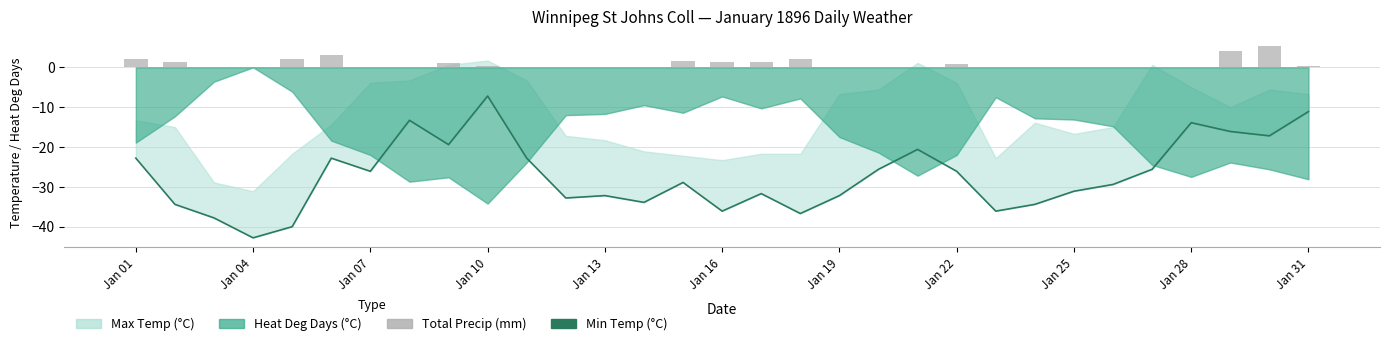

The value of Total Precip (mm) at 19 is 0.0. True or false?

True